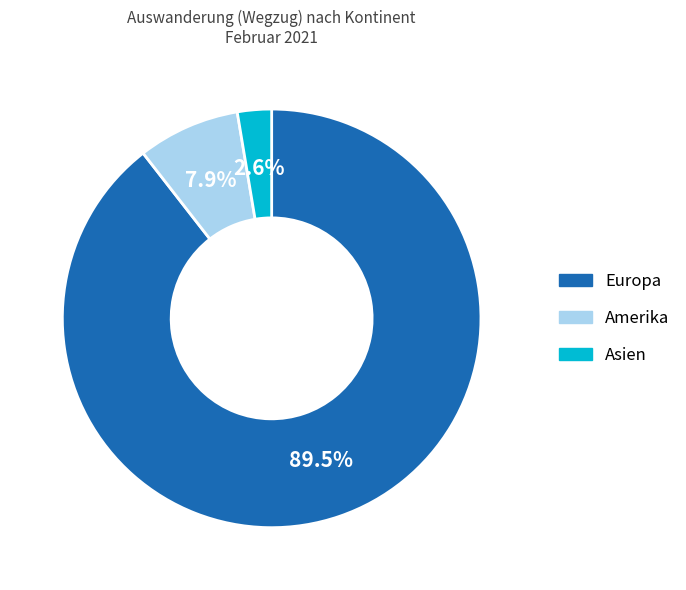

What is the largest slice in the pie chart?

Europa